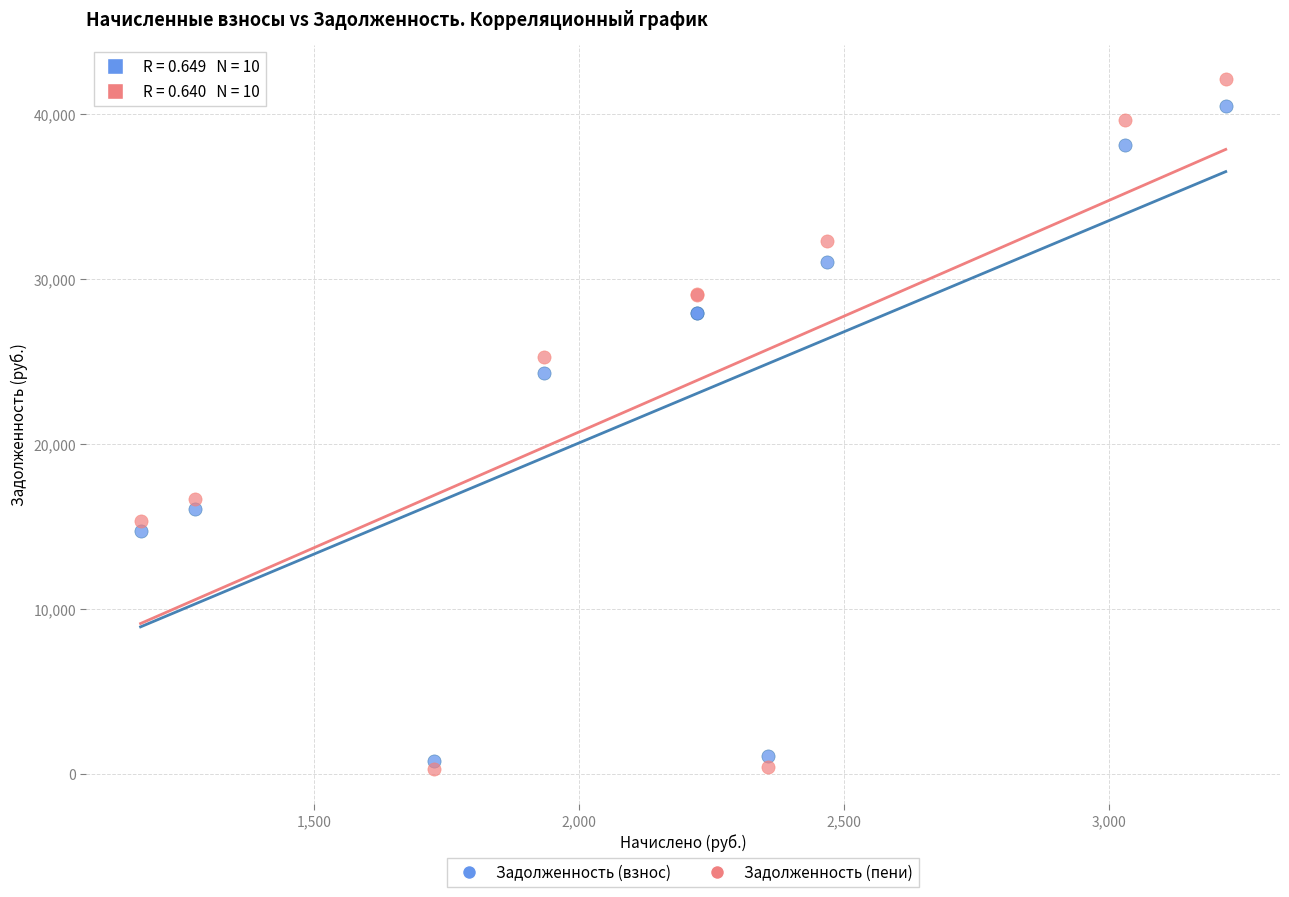

Which series has the widest spread of Y values?

Задолженность (пени)